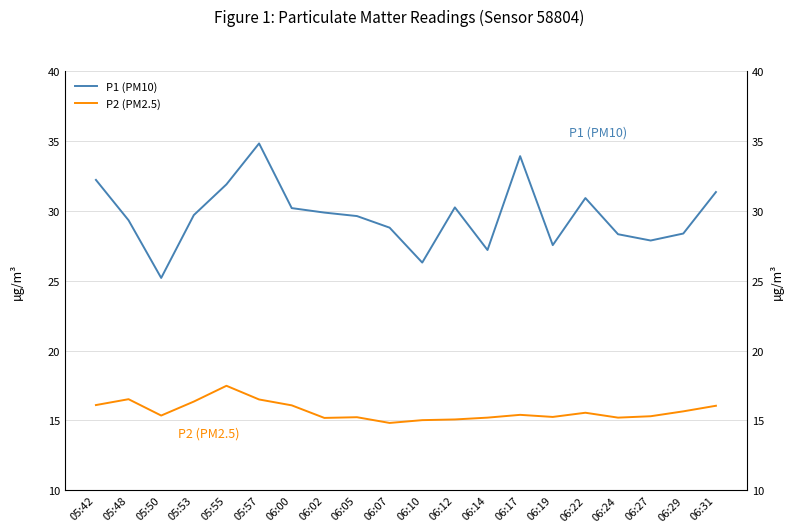

The P1 (PM10) series shows 28.8 at 06:07. True or false?

True